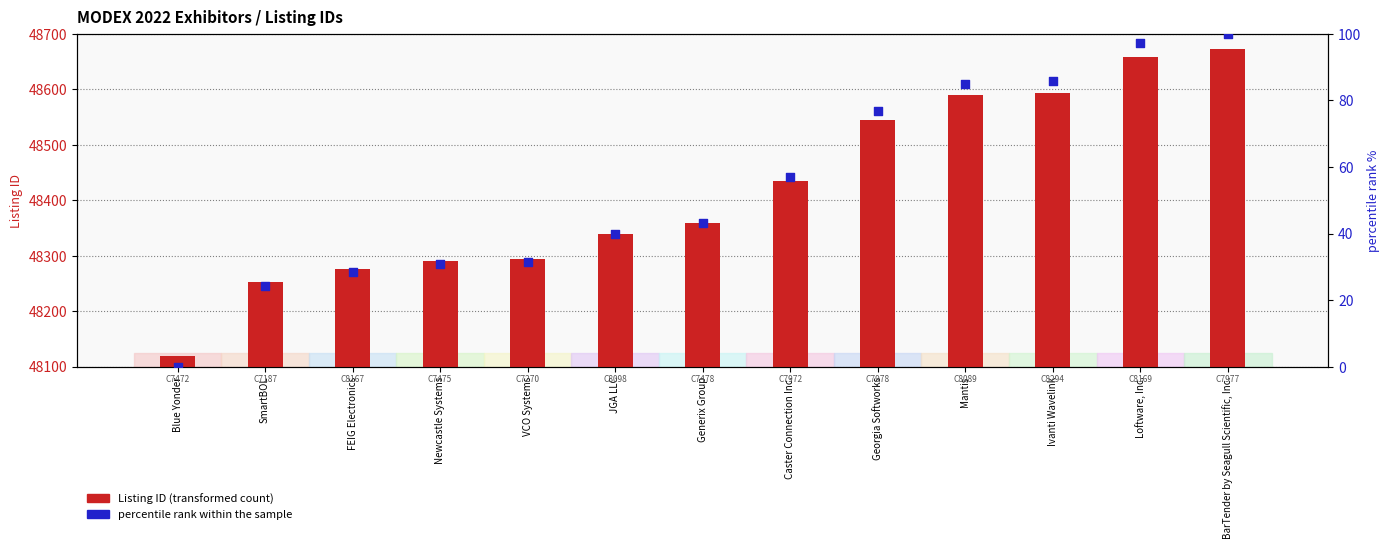

Which series reaches the minimum Y coordinate?

percentile rank within the sample